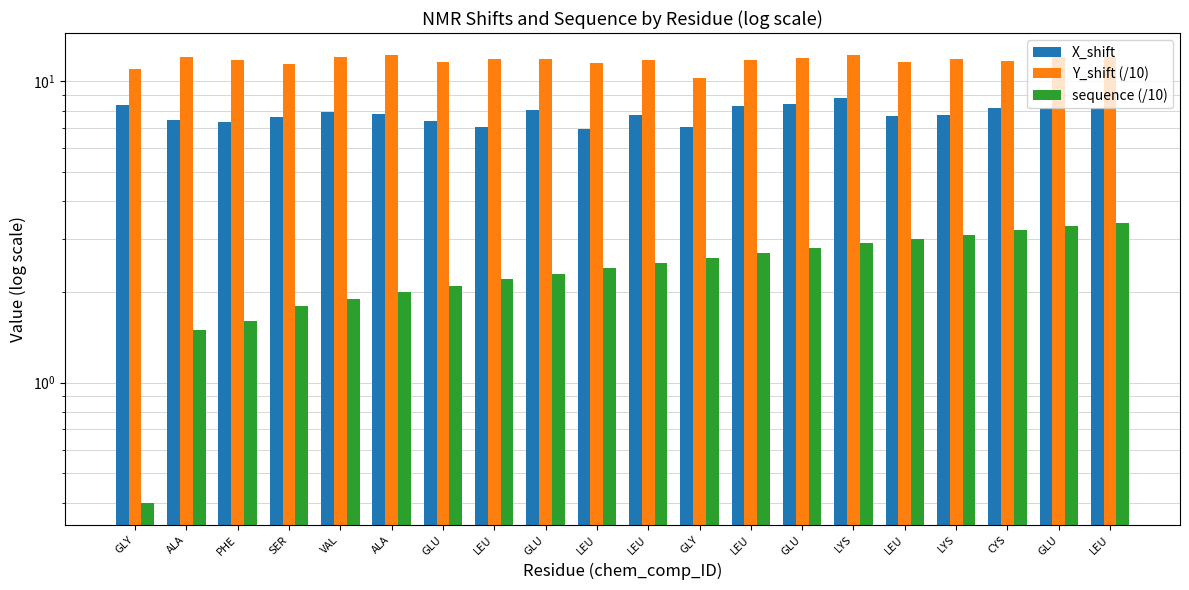

Rank the series at CYS from lowest to highest value.

sequence (/10), X_shift, Y_shift (/10)